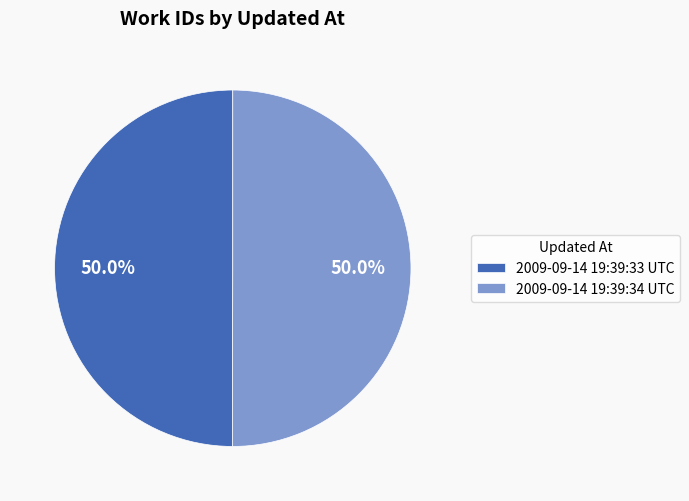

What is the ratio of the value at 2009-09-14 19:39:33 UTC to the value at 2009-09-14 19:39:34 UTC?

1.0